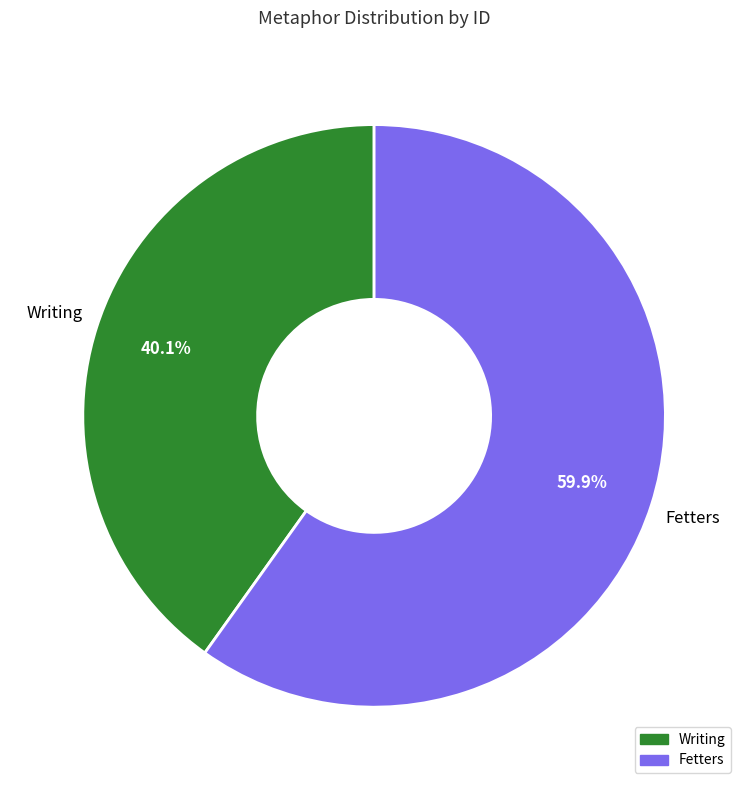

To the nearest percent, what is the average slice percentage?

50%